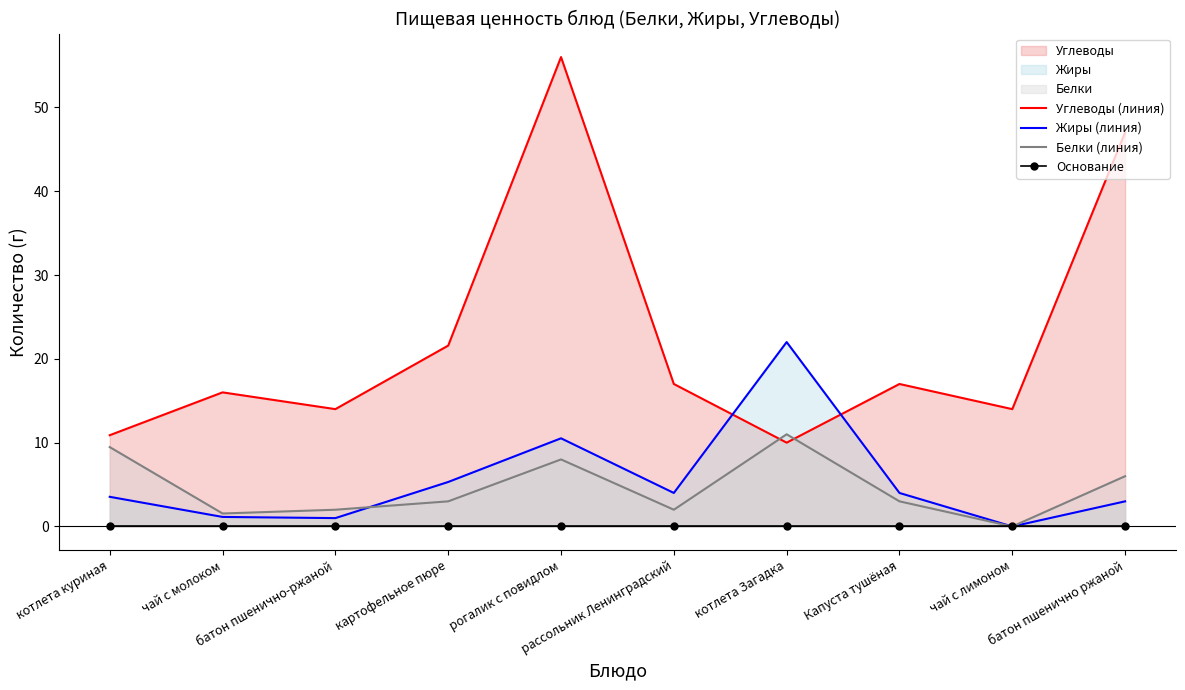

What is the value of the Белки (линия) point at the 6th from the left?

2.0